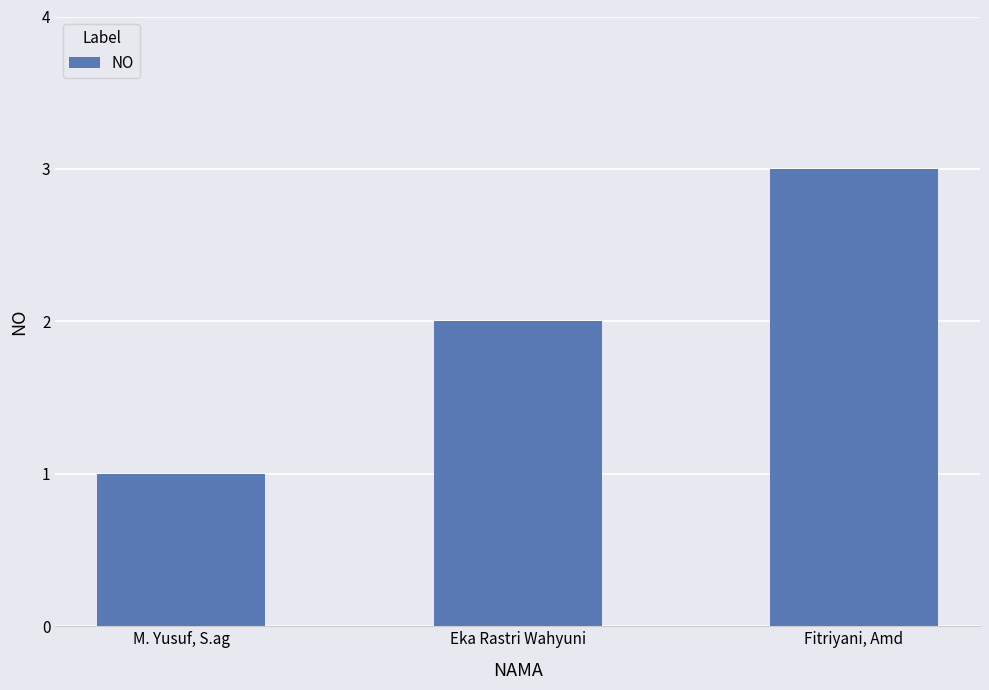

What is the minimum value shown in the chart?

1